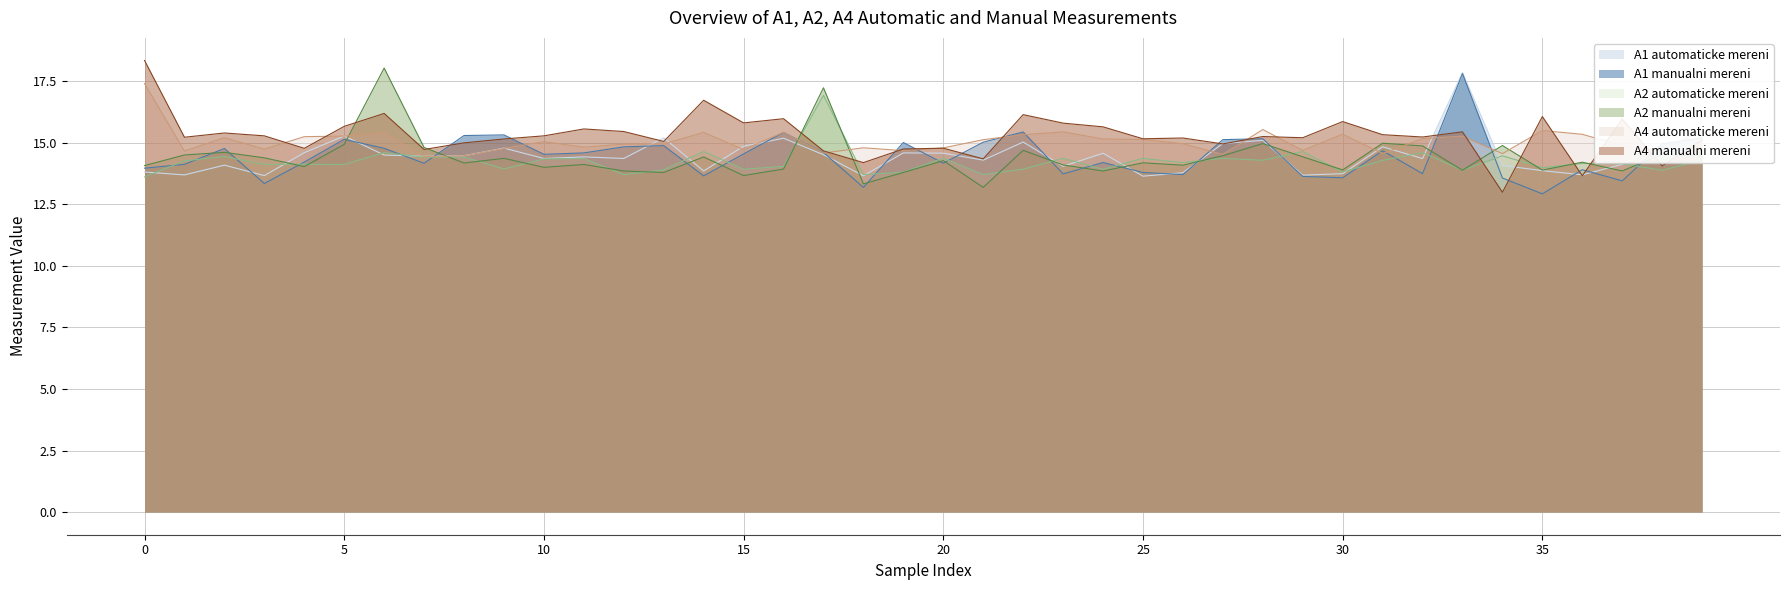

How many lines are shown in the chart?

6